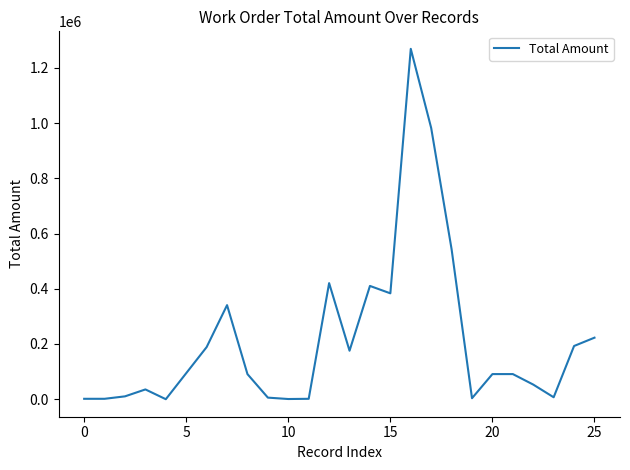

What is the difference between the maximum and minimum values?

1269112.8